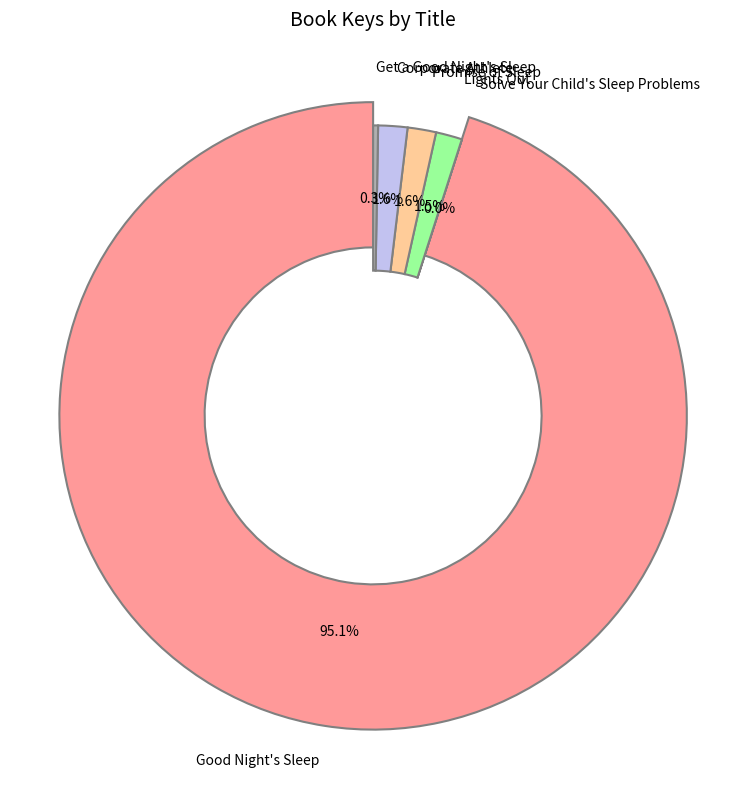

Is the sum of Corporate Athlete and Solve Your Child's Sleep Problems greater than half?

No